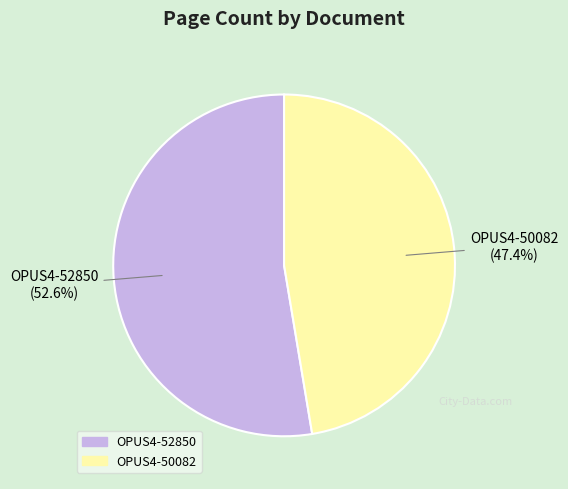

How many segments does this pie chart have?

2